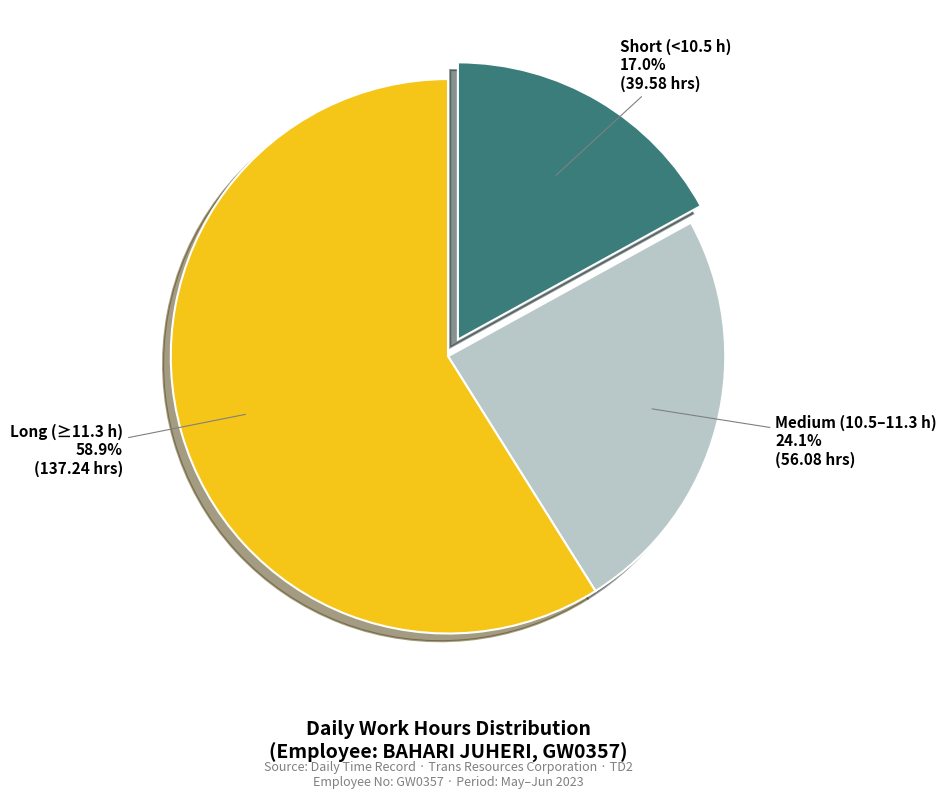

Is there a majority slice in this chart?

Yes